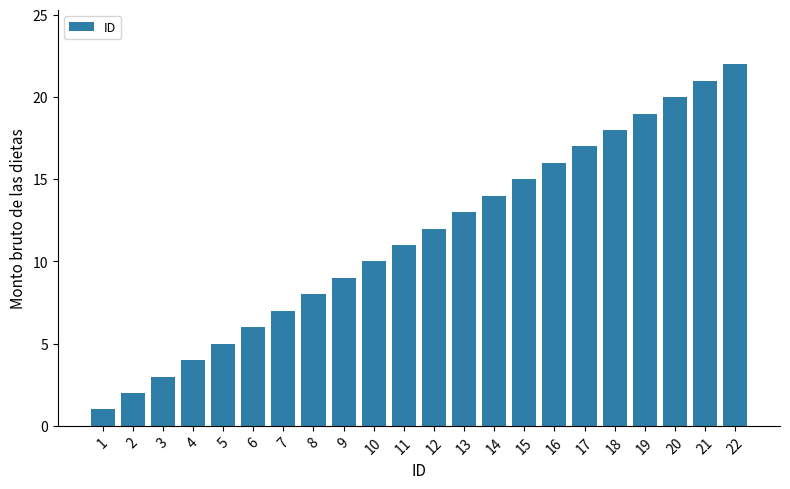

Does the chart contain stacked bars?

No